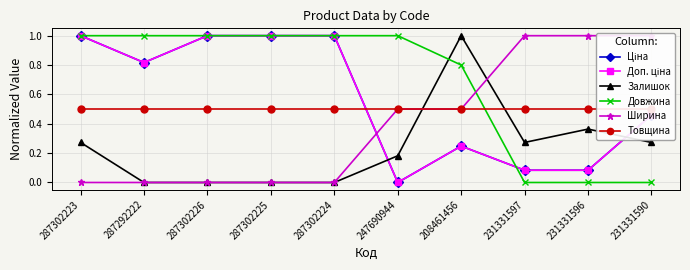

Where is the first local minimum for Залишок?

231331597